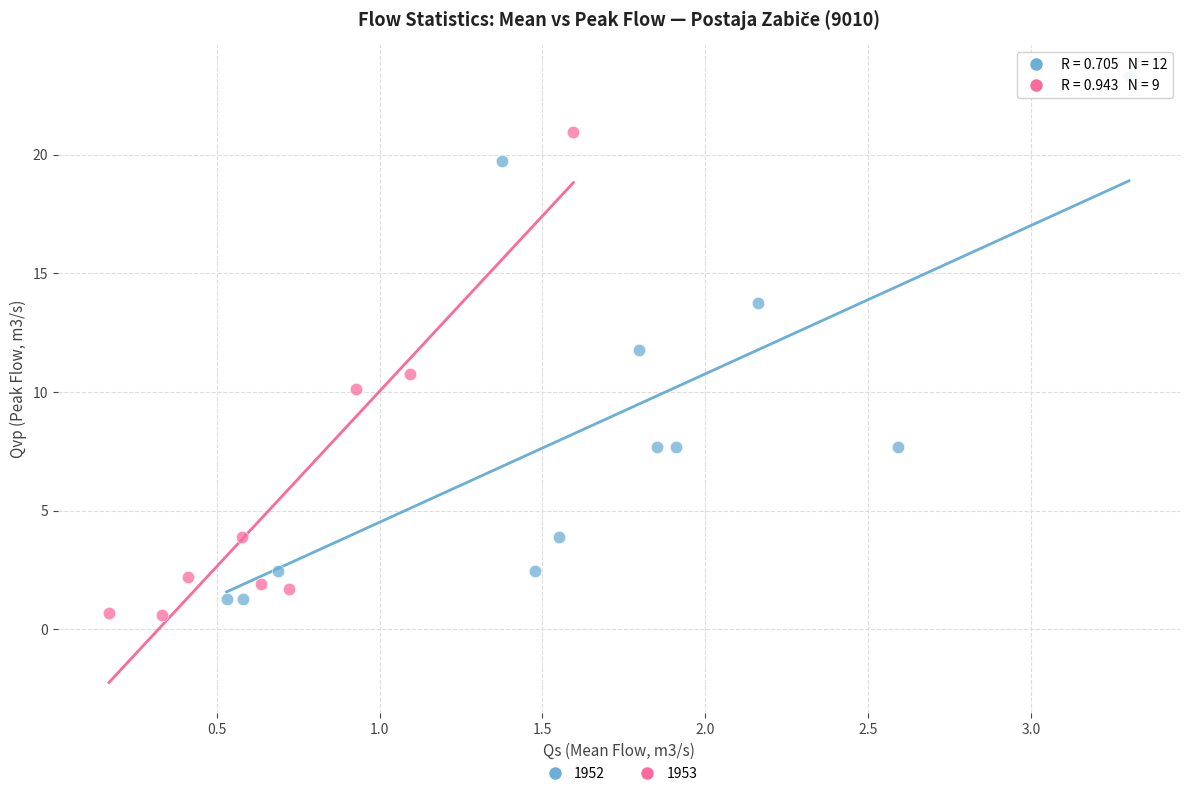

What are all the series names shown in the legend?

1952, 1953